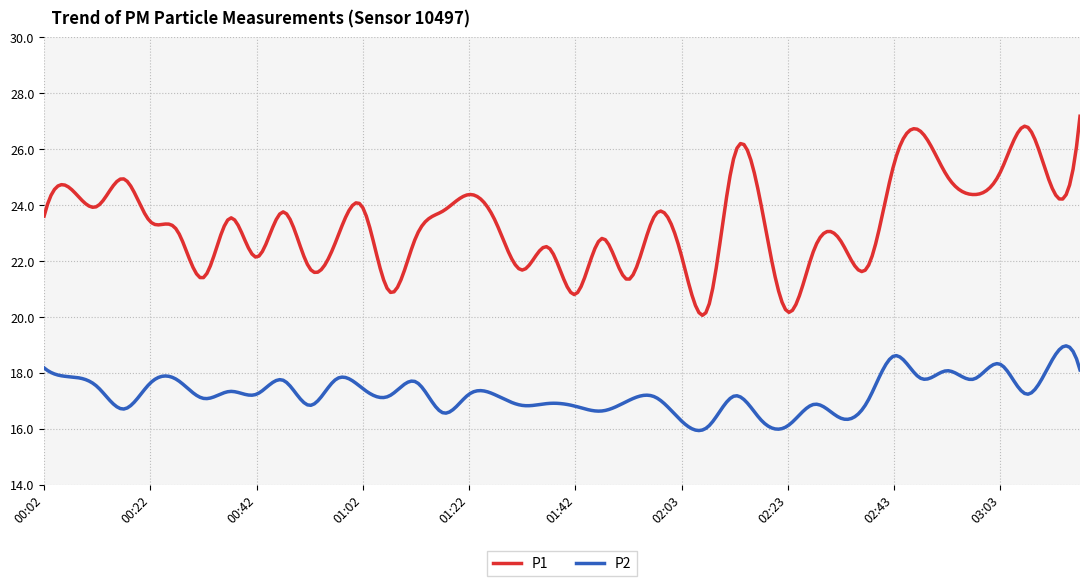

What is the minimum value shown in the chart?

15.9